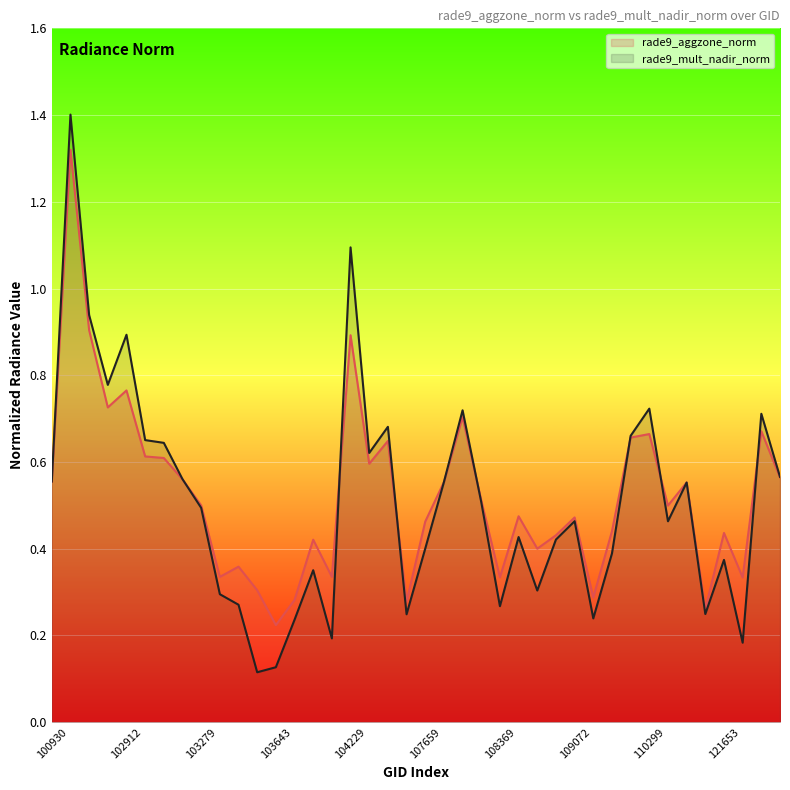

True or false: rade9_mult_nadir_norm has more than 0 points higher than both neighbors.

True